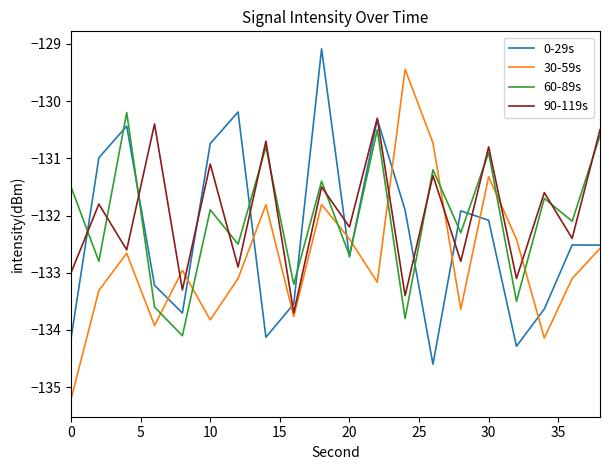

How many lines are shown in the chart?

4